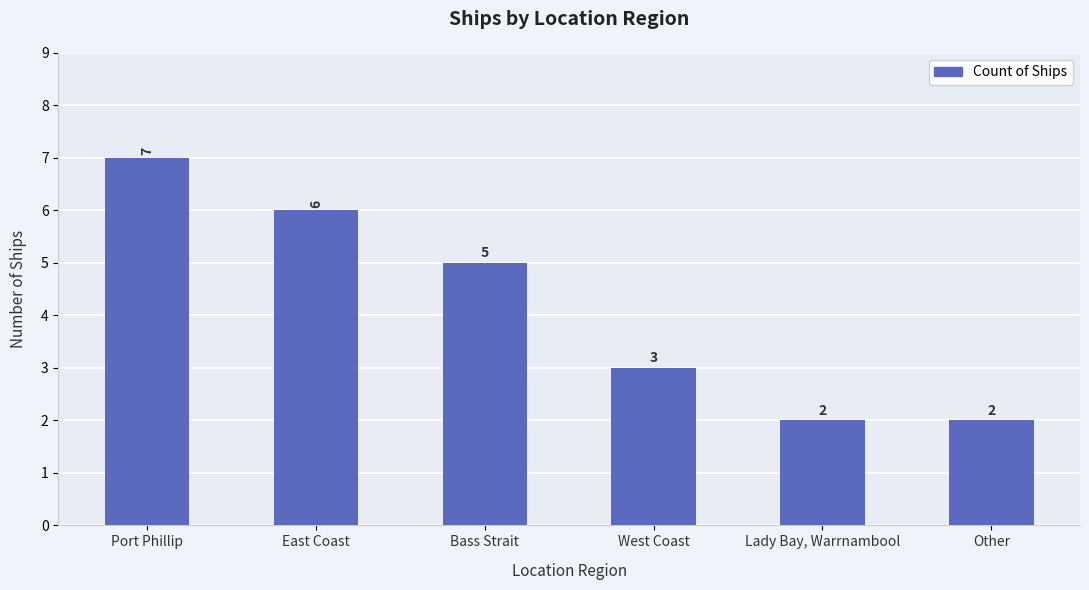

Is it true that the value at Lady Bay, Warrnambool is 2?

True